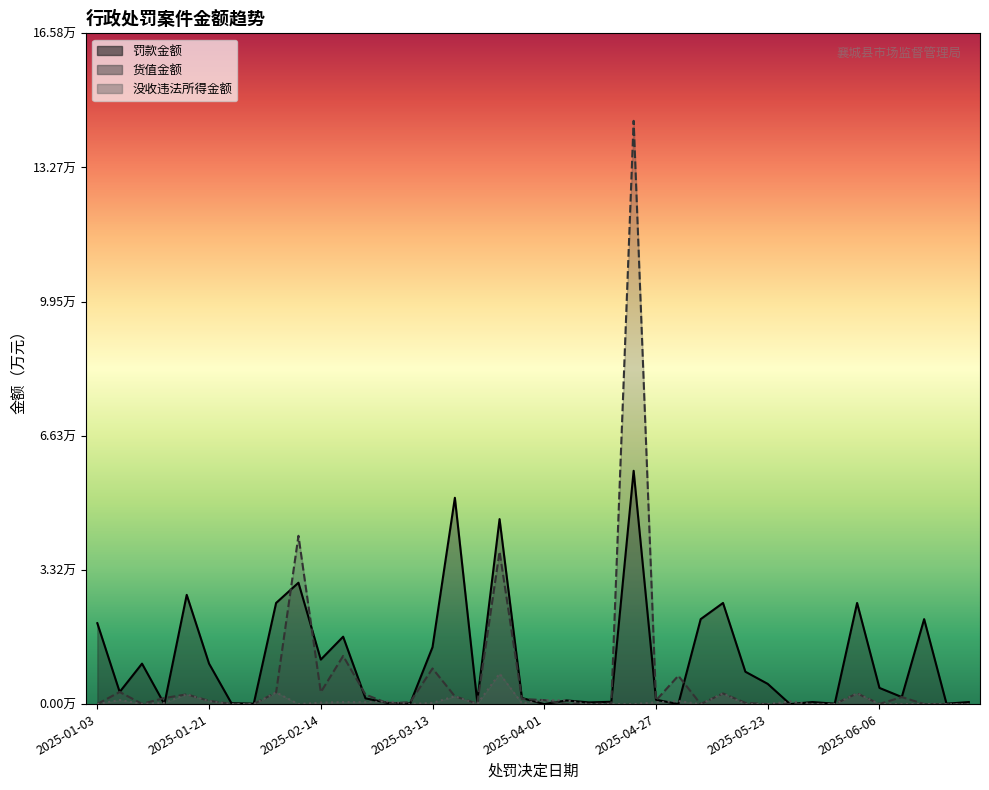

Which series has the largest range (max minus min)?

货值金额